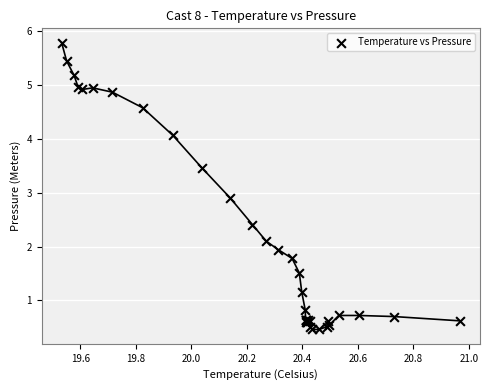

What Y value in the scatter plot is closest to 3?

2.9